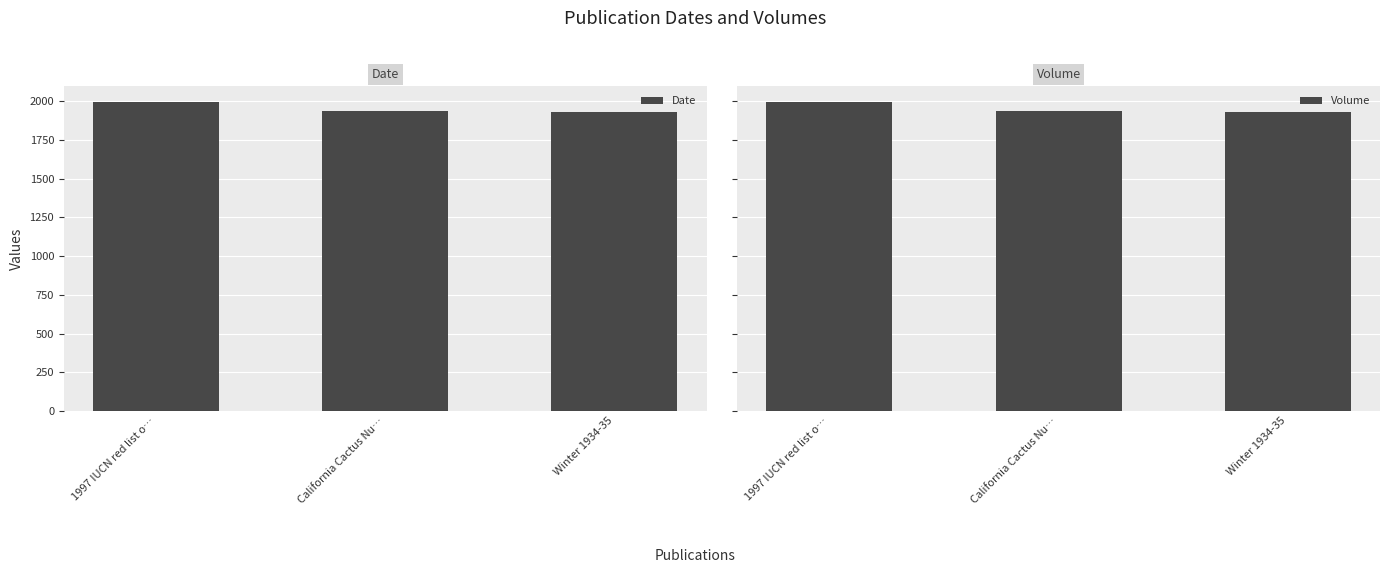

Where does the Date series first go above 1936?

1997 IUCN red list o…